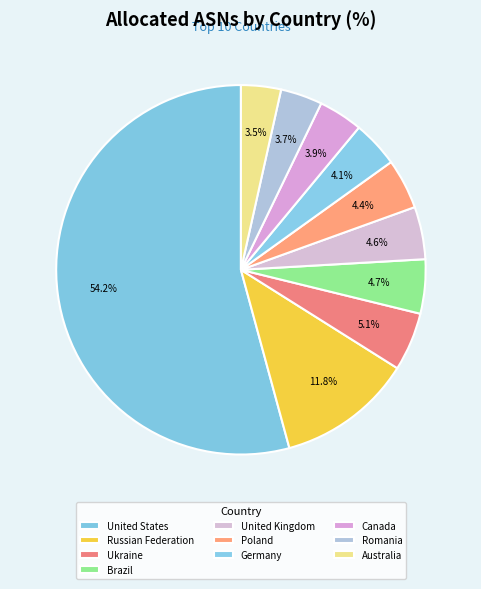

Is there any slice that represents more than half of the pie?

Yes